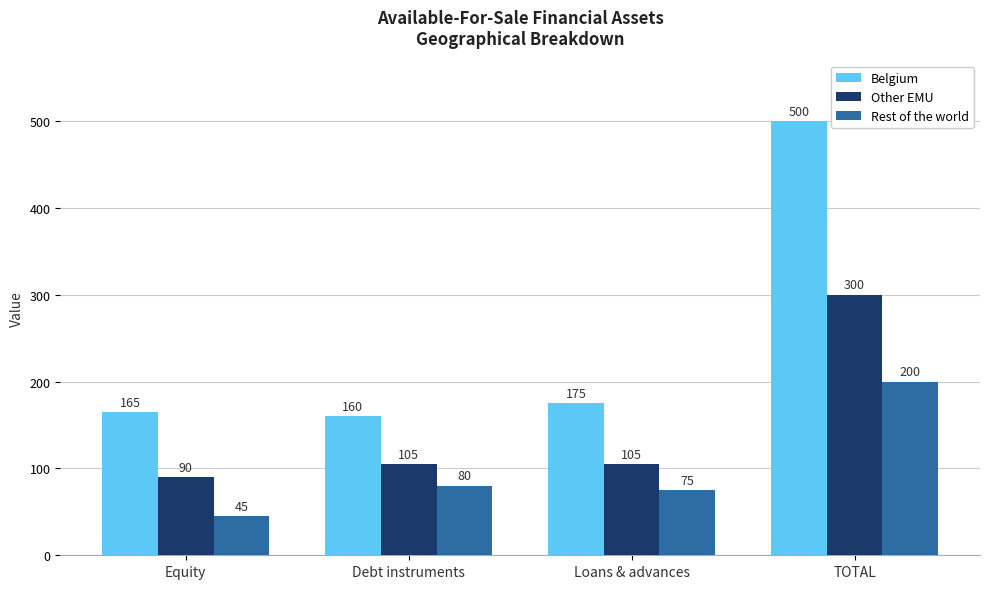

What are all the series names shown in the legend?

Belgium, Other EMU, Rest of the world